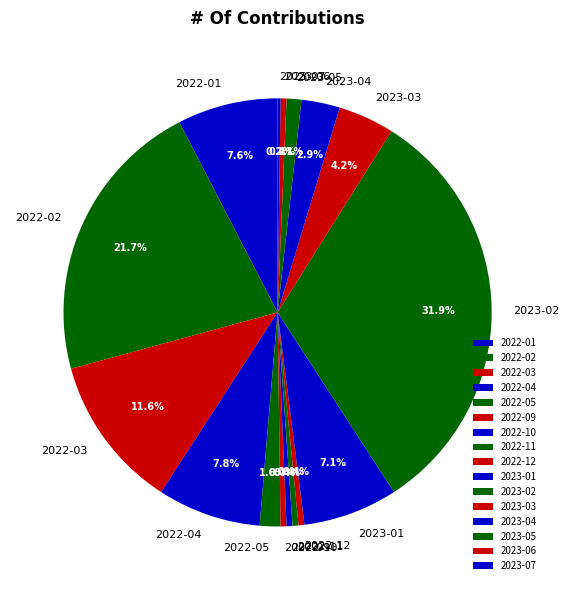

Do 2022-01 and 2022-10 together represent more than half of the pie?

No